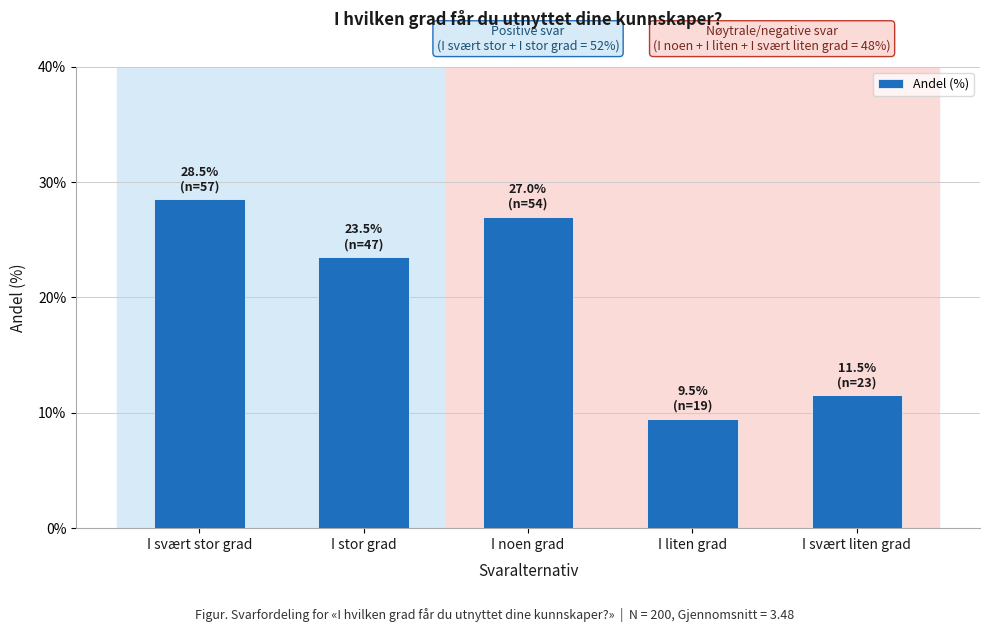

List the labels in order of value, smallest first.

I liten grad, I svært liten grad, I stor grad, I noen grad, I svært stor grad